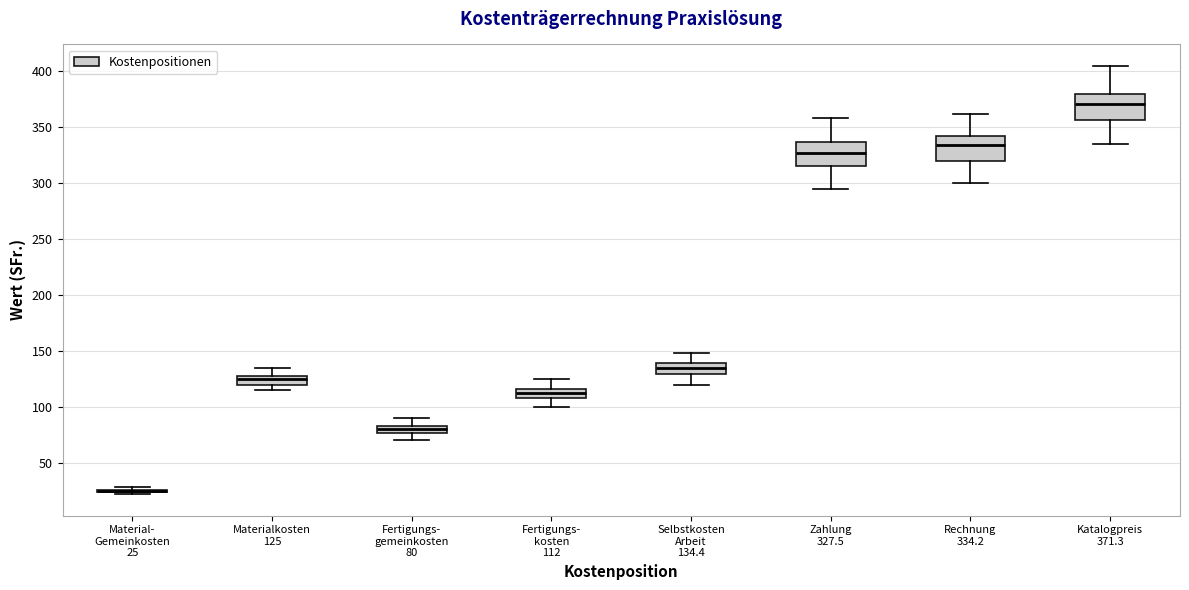

Where is the upper edge of the box for Rechnung 334.2 on the y-axis? The values are not printed on the chart, so give them approximately, as read against the axis.

340